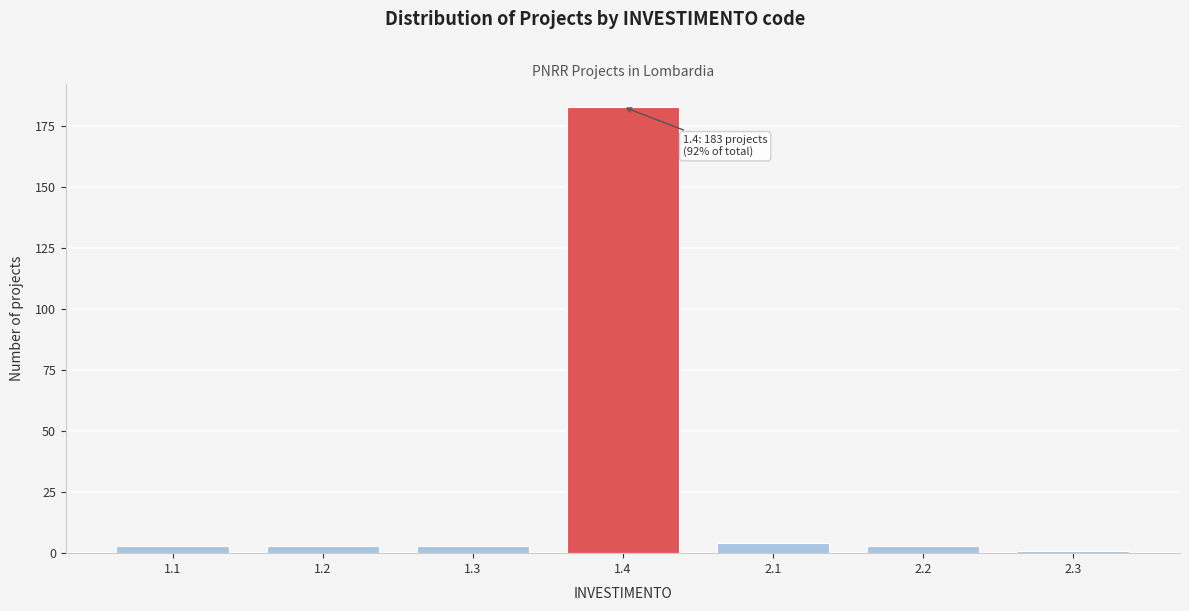

Reading left to right, what are all the values shown in this chart?

1.1=3	1.2=3	1.3=3	1.4=183	2.1=4	2.2=3	2.3=1